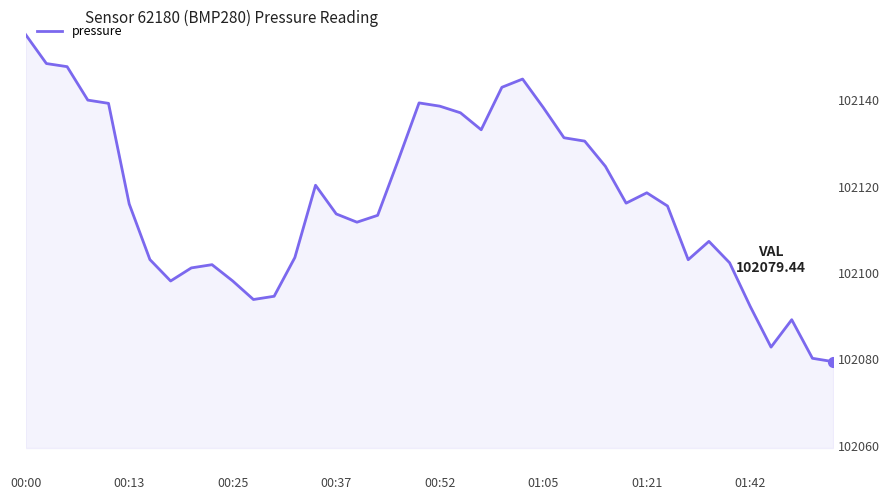

Which has a higher value, 01:21 or 32?

01:21